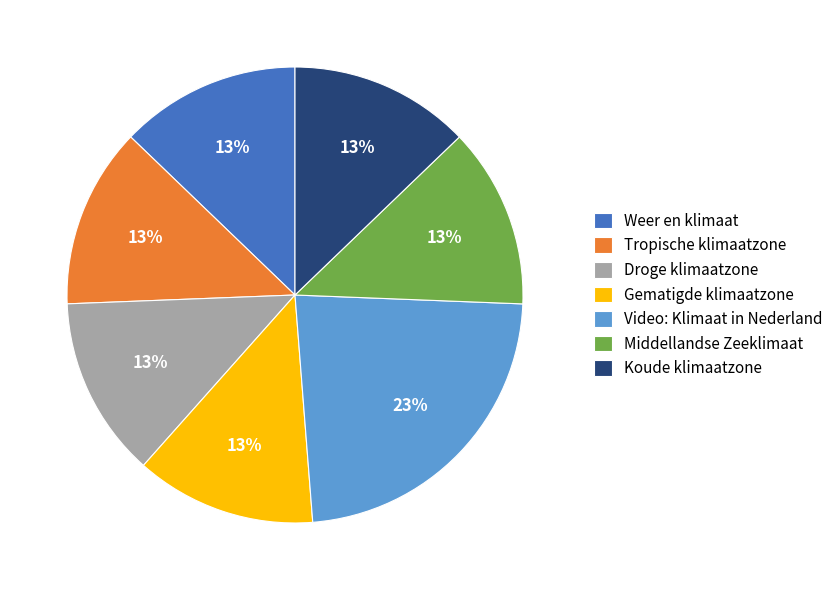

How many segments does this pie chart have?

7